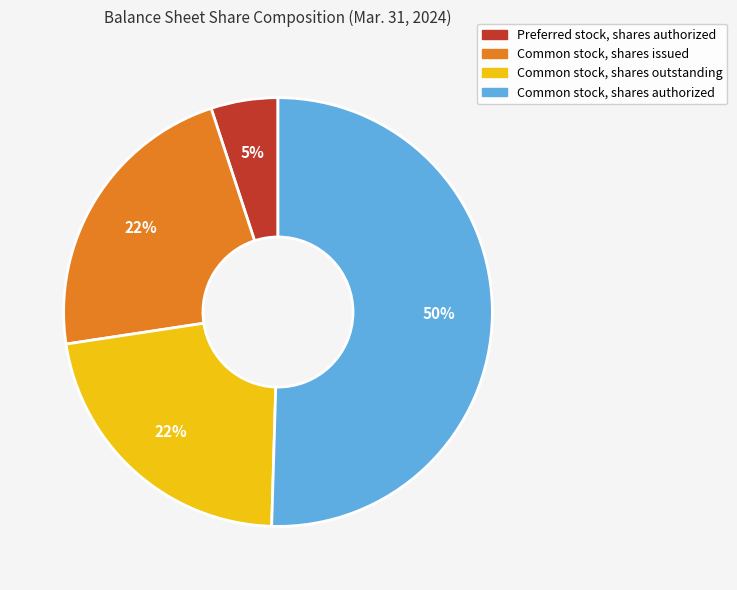

Which category has the smallest portion of the pie?

Preferred stock, shares authorized